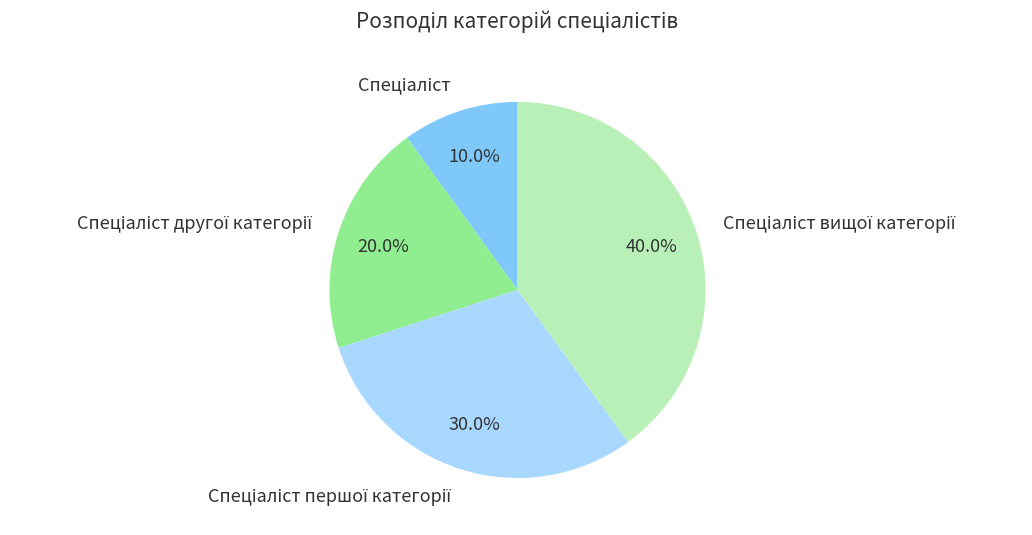

Does any single category account for the majority?

No